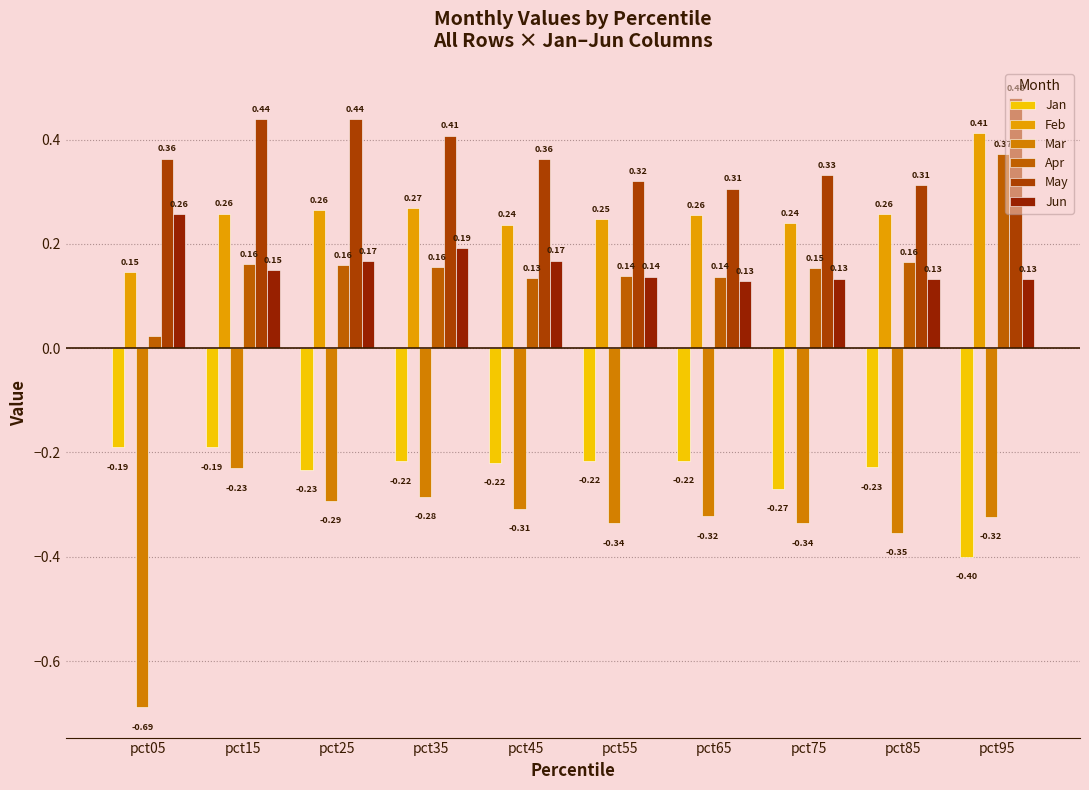

Is it true that Mar equals -0.3 at pct95?

True